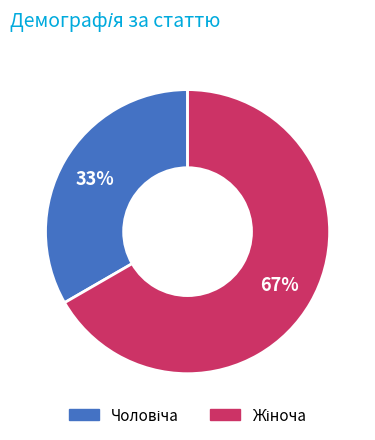

Is there any slice that represents more than half of the pie?

Yes